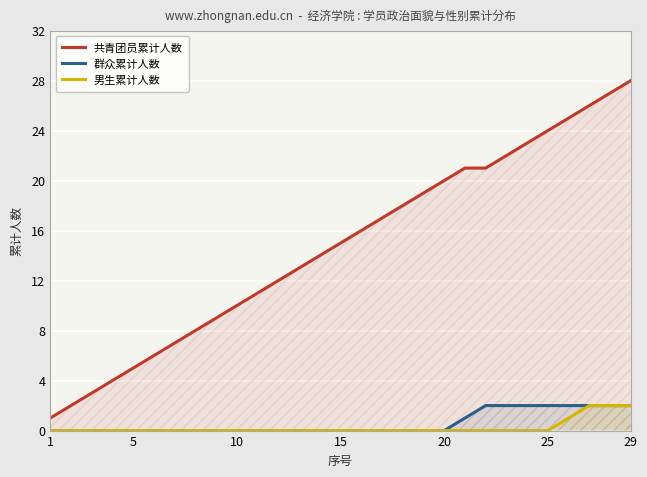

True or false: 群众累计人数 and 男生累计人数 intersect in this chart.

False